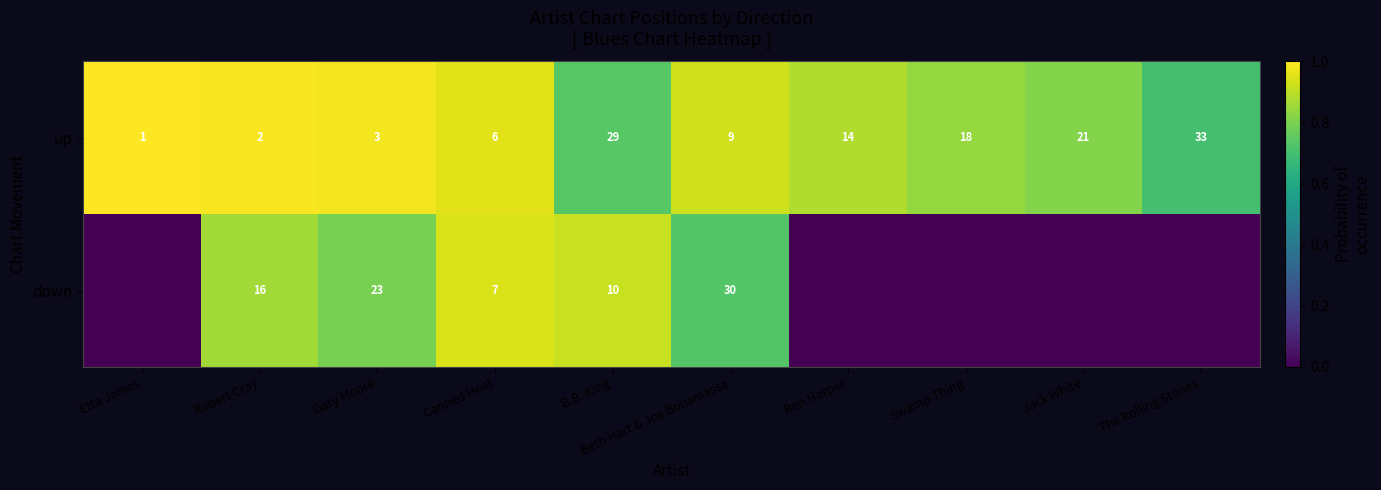

The down series shows 2 at Canned Heat. True or false?

False